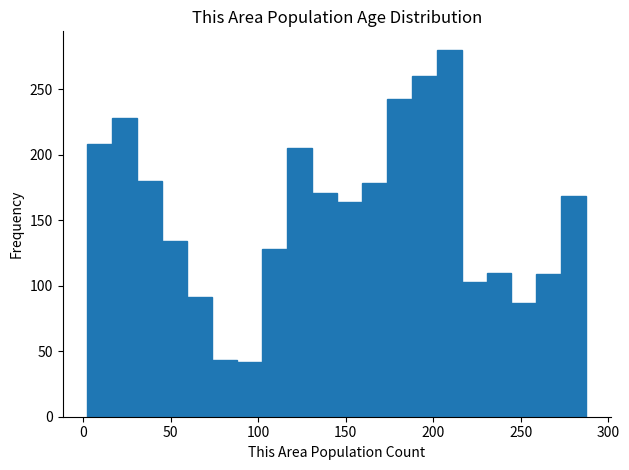

Read against the x-axis, roughly where is the centre of the tallest bar?

210